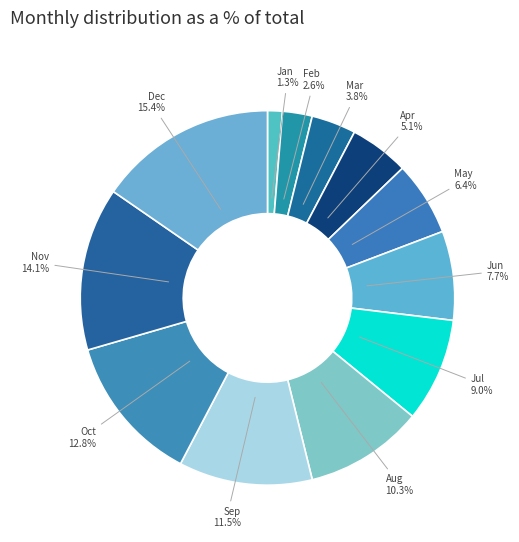

What is the ratio of the value at Jun to the value at Jul?

0.9